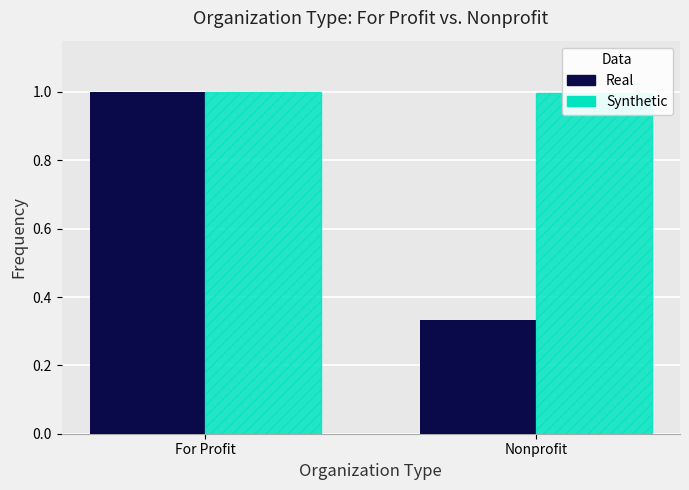

Which category has the highest value in the Synthetic series?

For Profit